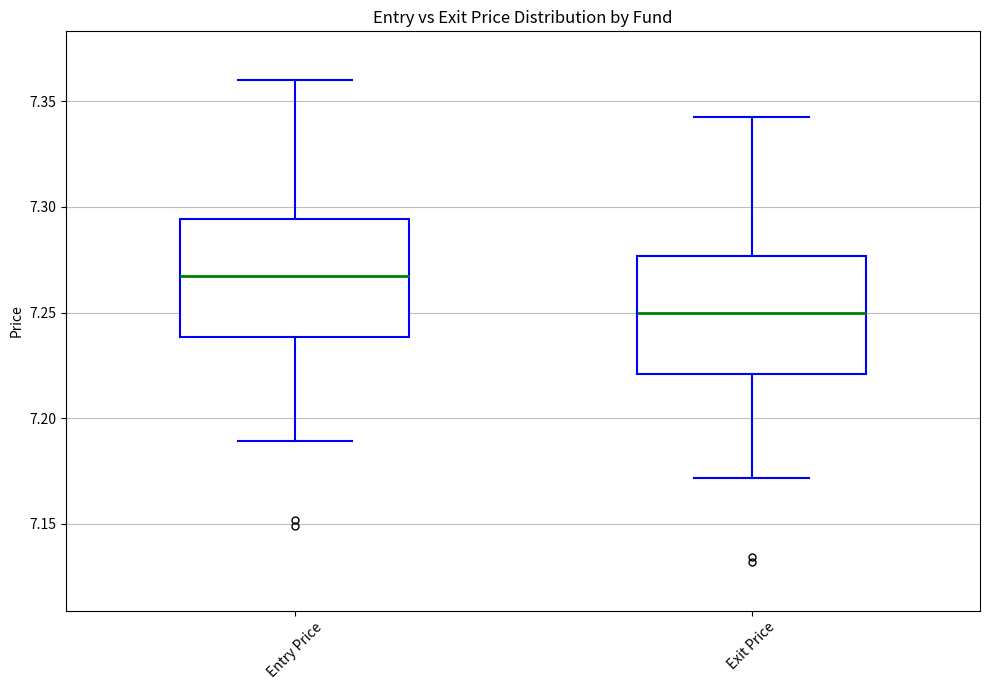

Which box has the lowest median line?

Exit Price